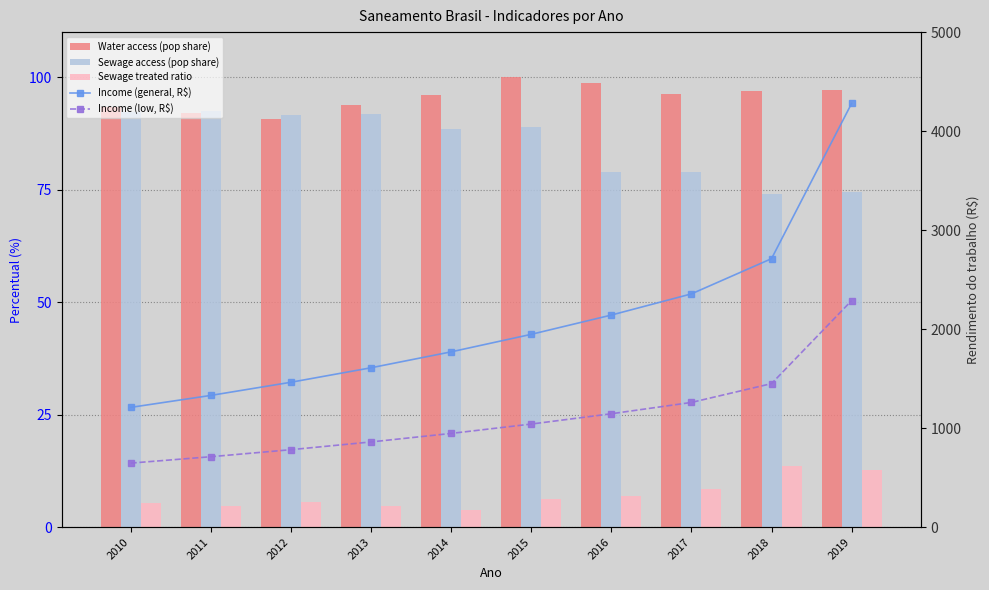

Does the chart contain stacked bars?

No